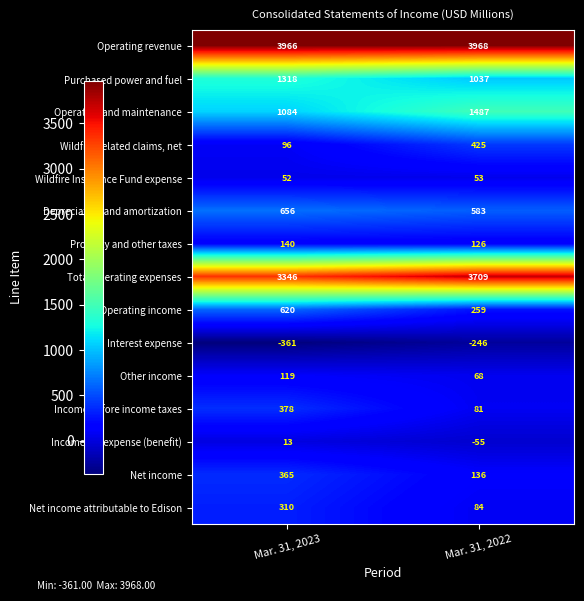

Reading right to left, list all the values displayed in this chart.

Operating revenue: 3968	3966
Purchased power and fuel: 1037	1318
Operation and maintenance: 1487	1084
Wildfire-related claims, net: 425	96
Wildfire Insurance Fund expense: 53	52
Depreciation and amortization: 583	656
Property and other taxes: 126	140
Total operating expenses: 3709	3346
Operating income: 259	620
Interest expense: -246	-361
Other income: 68	119
Income before income taxes: 81	378
Income tax expense (benefit): -55	13
Net income: 136	365
Net income attributable to Edison: 84	310